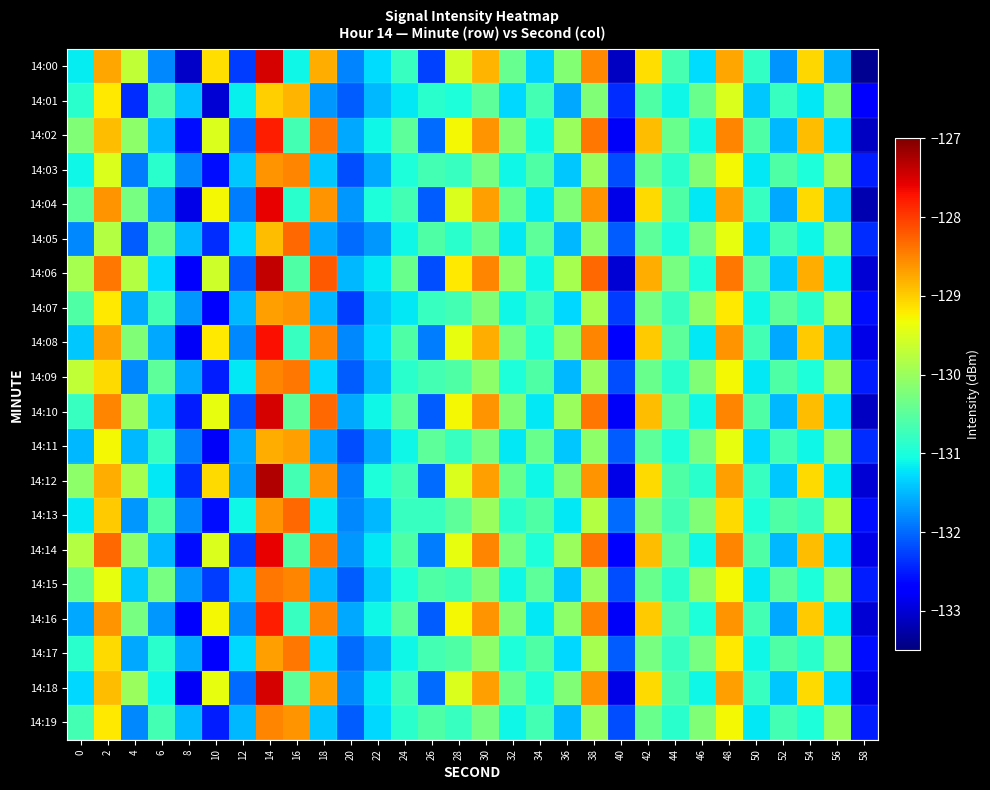

At 24, list the series in order from smallest to largest.

14:01, 14:07, 14:05, 14:11, 14:17, 14:03, 14:15, 14:09, 14:19, 14:00, 14:13, 14:04, 14:12, 14:18, 14:08, 14:14, 14:02, 14:10, 14:16, 14:06